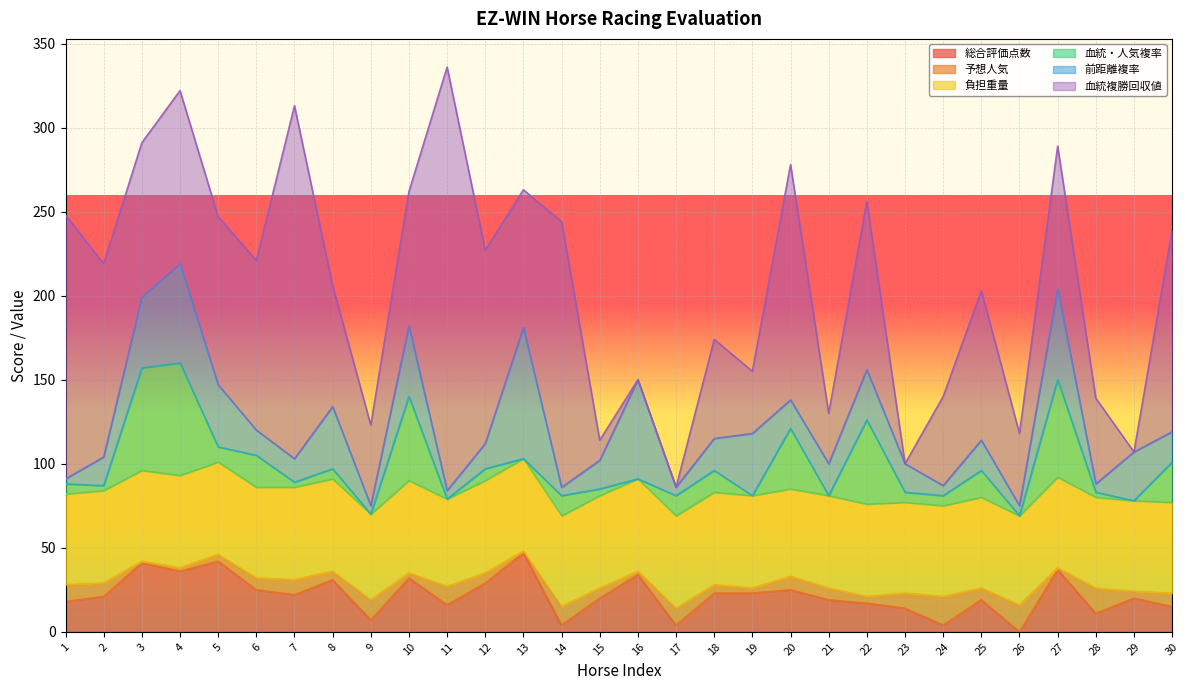

What is the difference between the maximum and second lowest values in the 前距離複率 series?

73